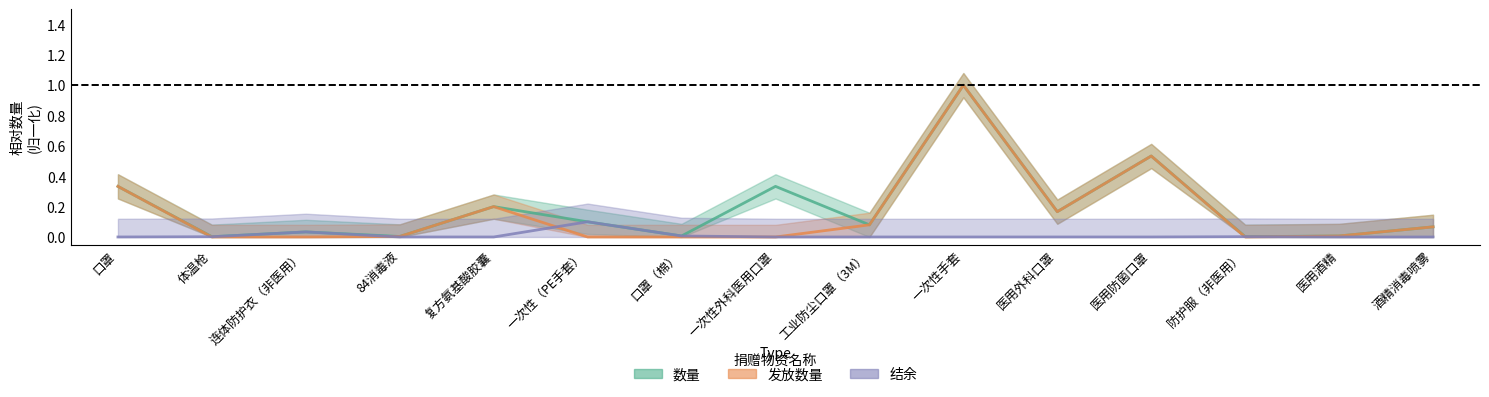

Does the chart have visible grid lines?

No